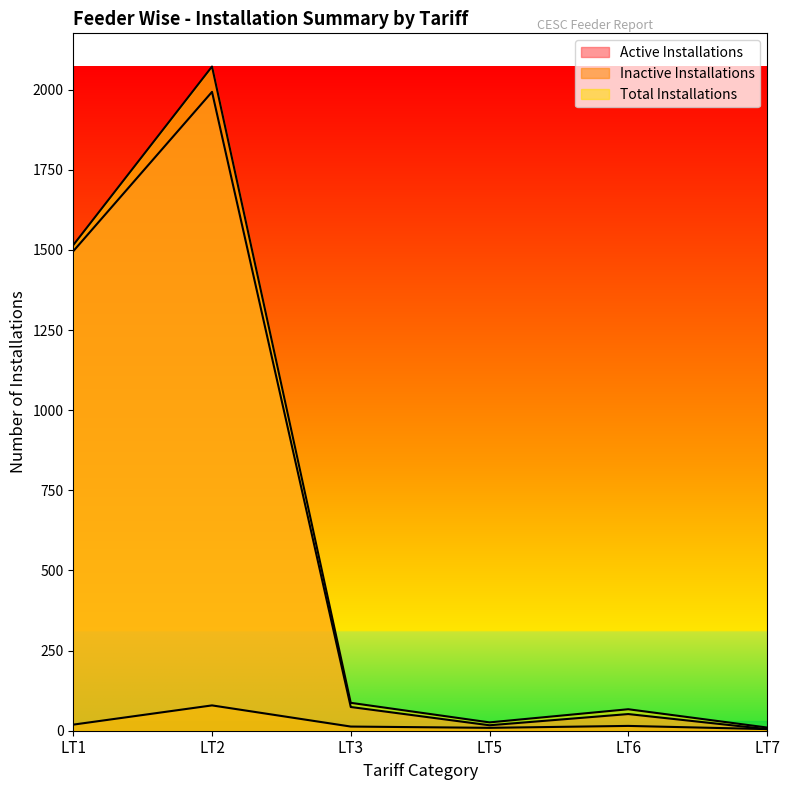

At how many categories does at least one series exceed 406?

2